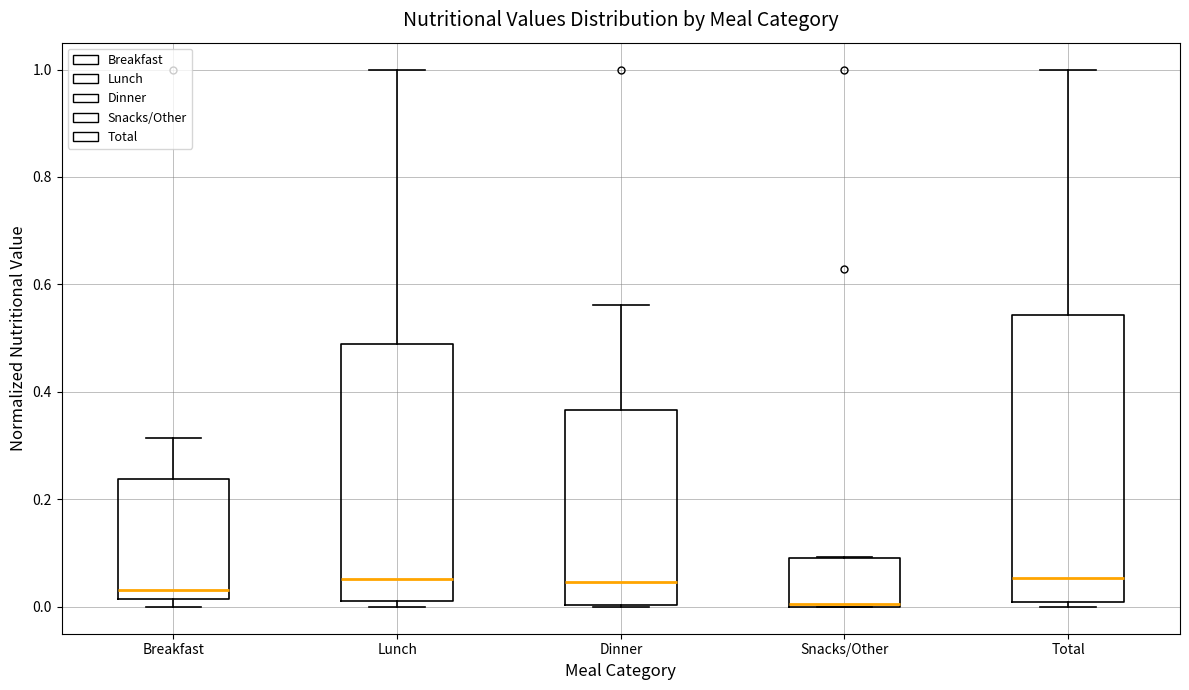

Which box is the tallest, from its lower edge to its upper edge?

Total